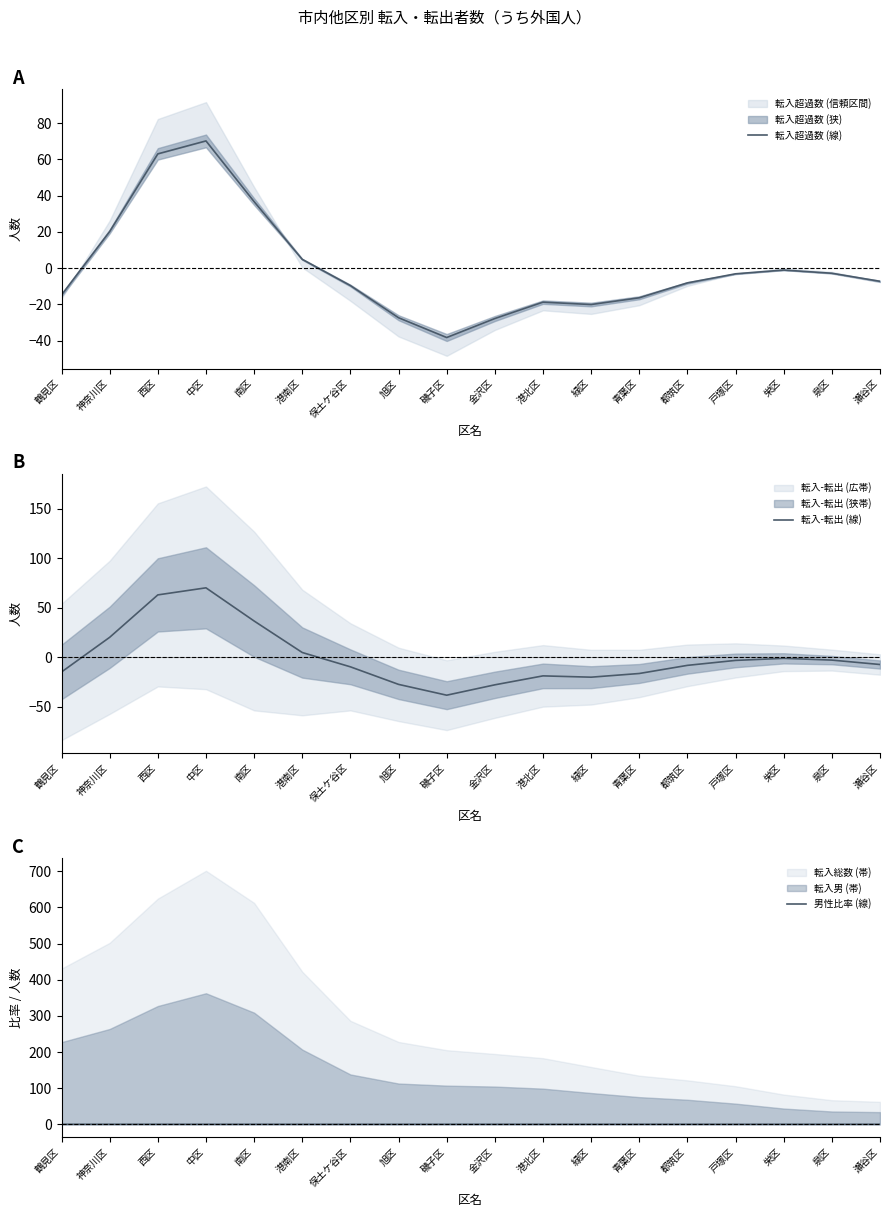

Between 港北区 and 都筑区, which is larger?

都筑区